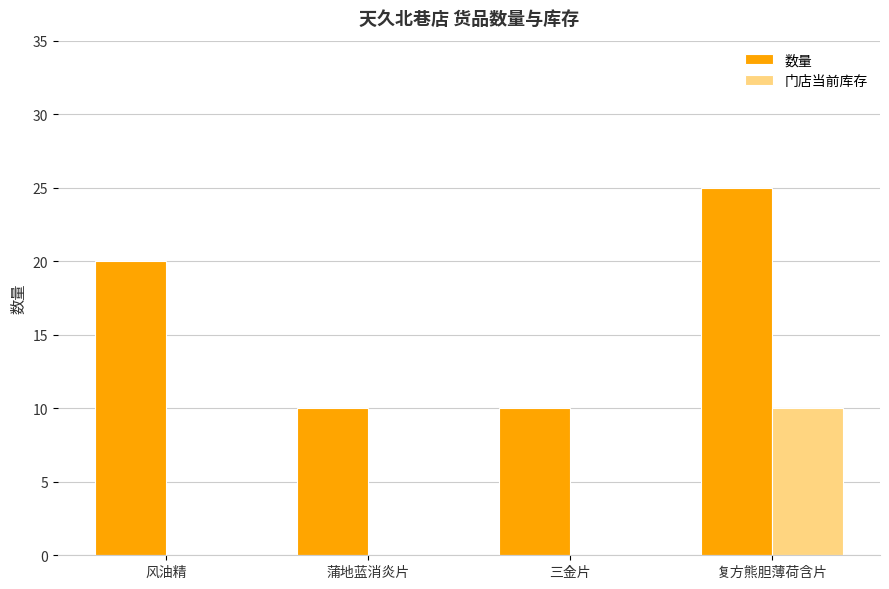

Are the bars grouped side by side (vs. stacked)?

Yes